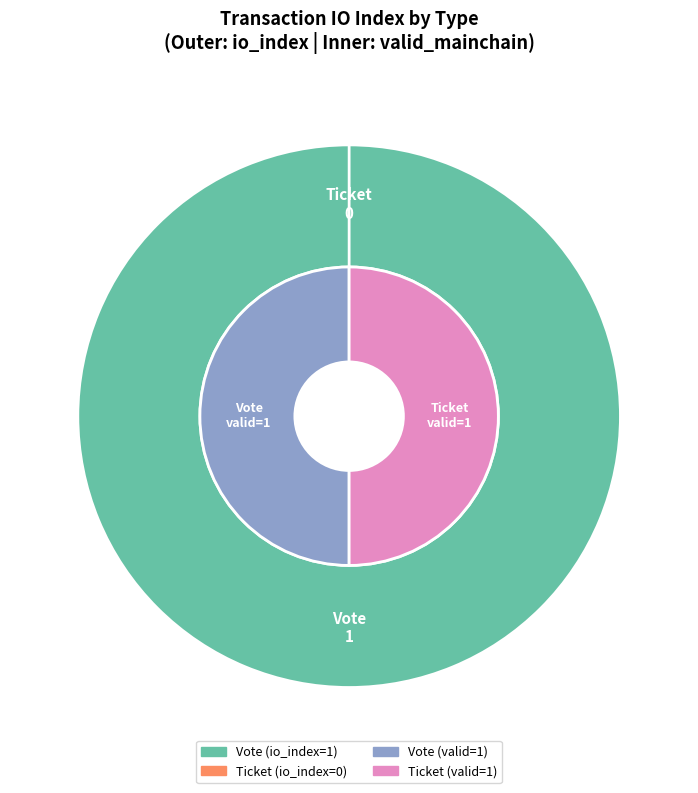

To the nearest percent, what portion does Vote represent?

100%